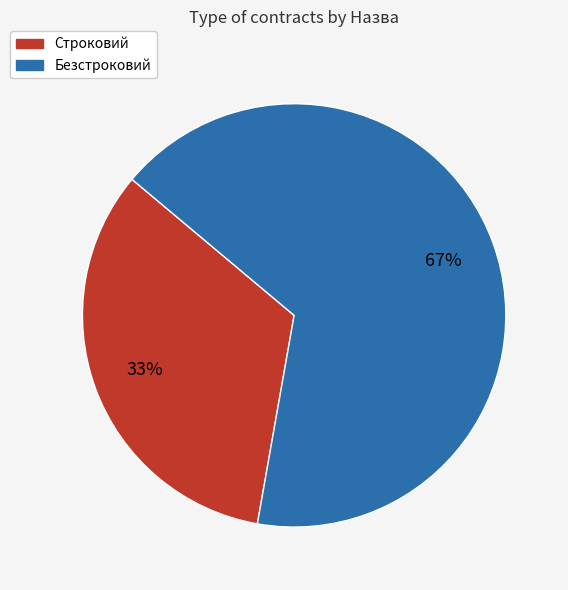

Is it true that Строковий is 39% of the pie?

False